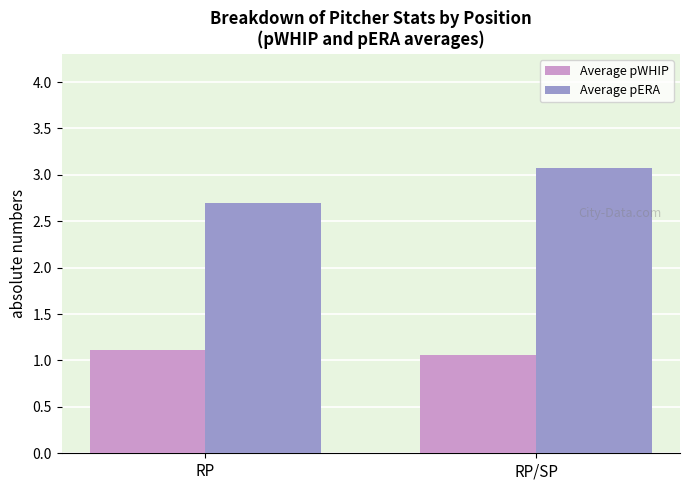

At which label does Average pERA reach its peak?

RP/SP